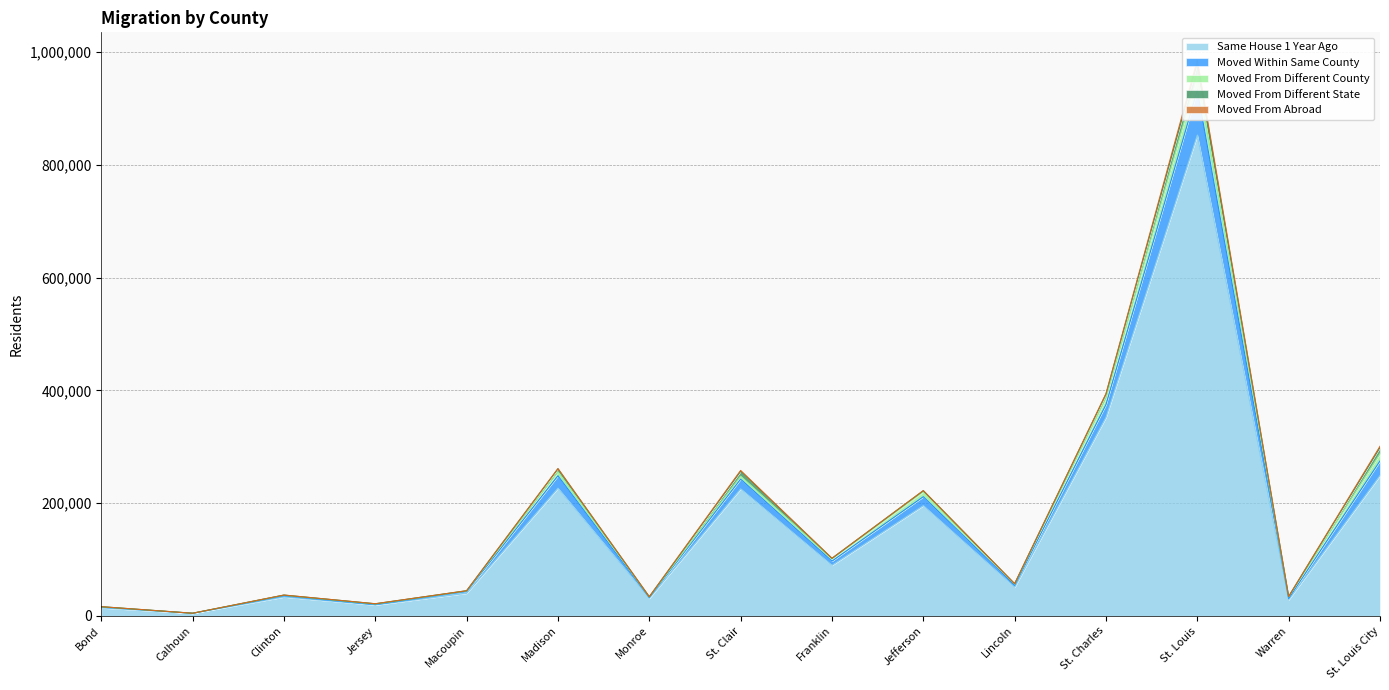

At how many categories does at least one series exceed 389575?

1